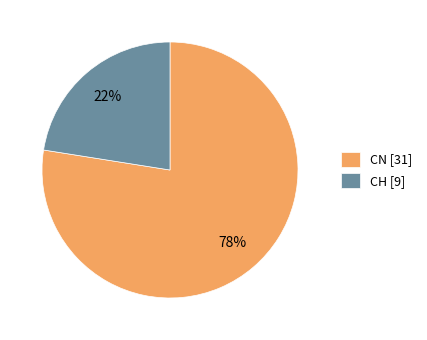

Rank the categories by value from lowest to highest.

CH, CN